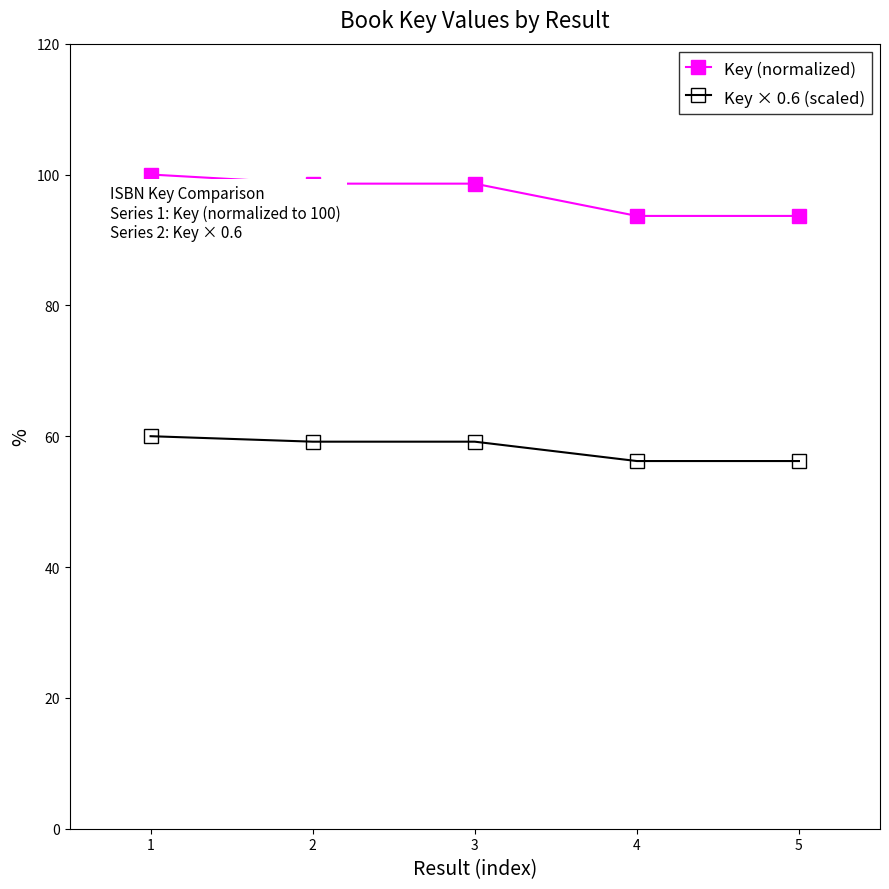

True or false: Key (normalized) and Key × 0.6 (scaled) cross at least once.

False